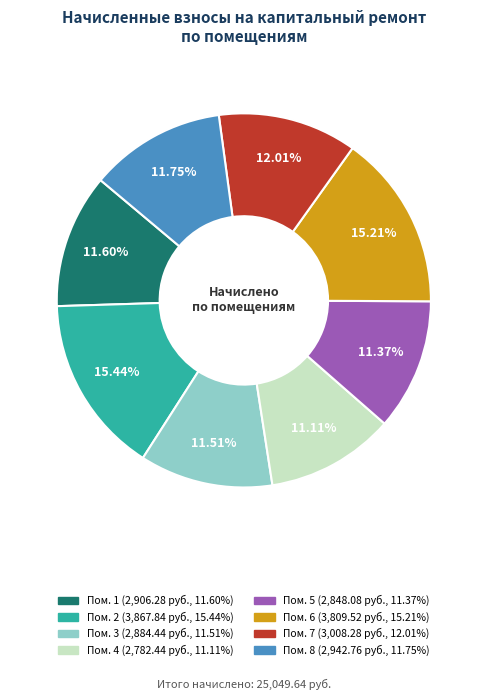

Does any single category account for the majority?

No